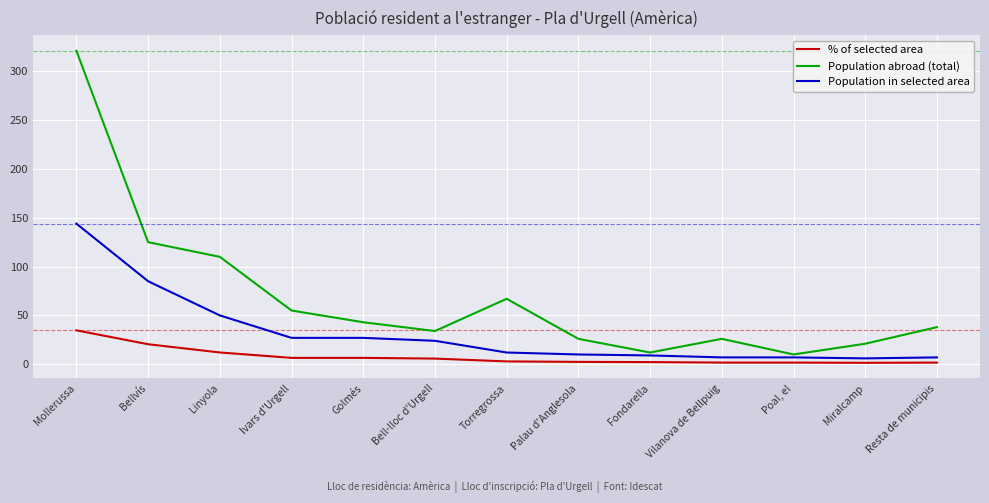

Does the chart have visible grid lines?

Yes